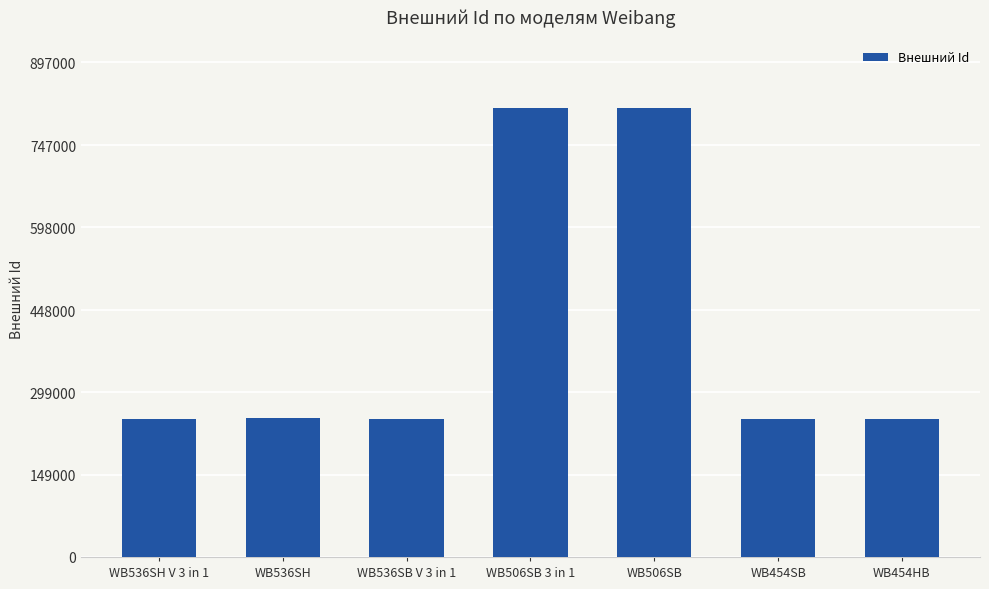

What is the smallest value displayed?

250711